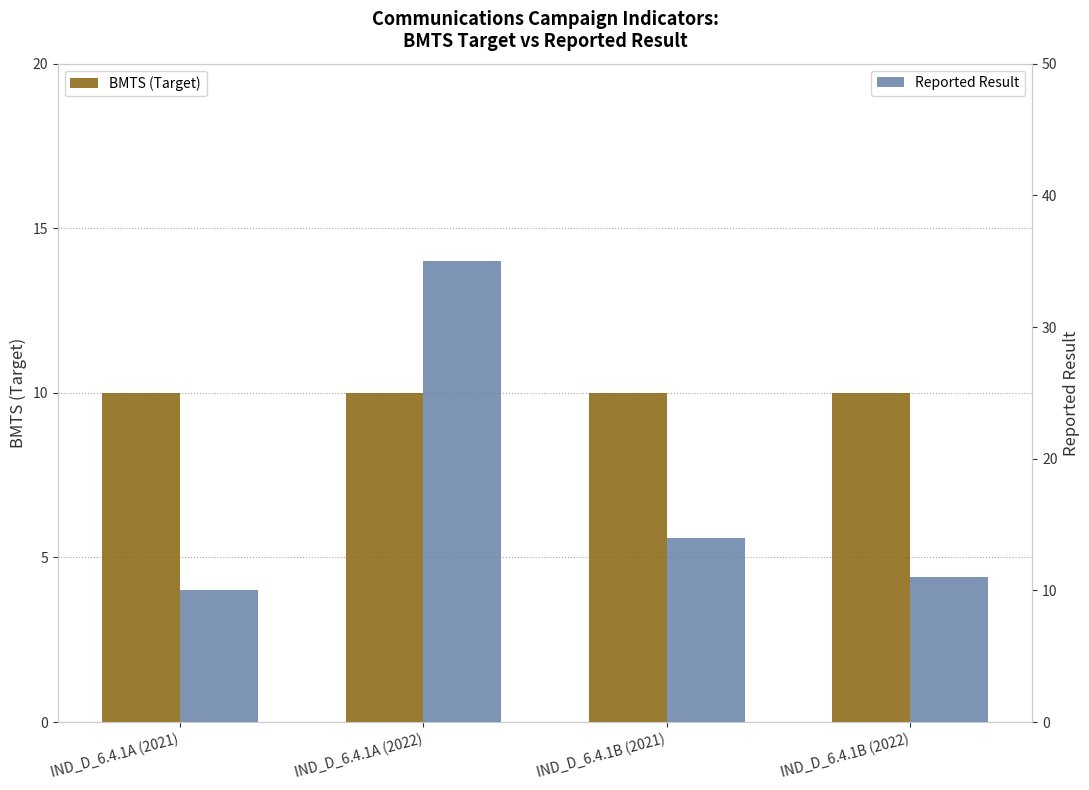

Rank the series at IND_D_6.4.1B (2021) from lowest to highest value.

BMTS (Target), Reported Result